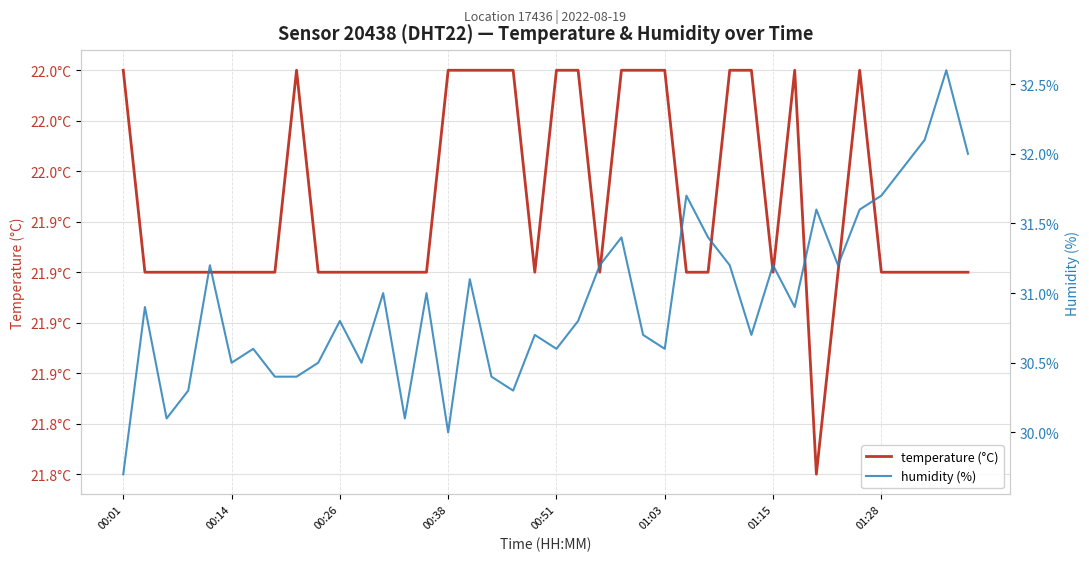

What is the sum of the humidity (%) values at 39 and 27?

63.4